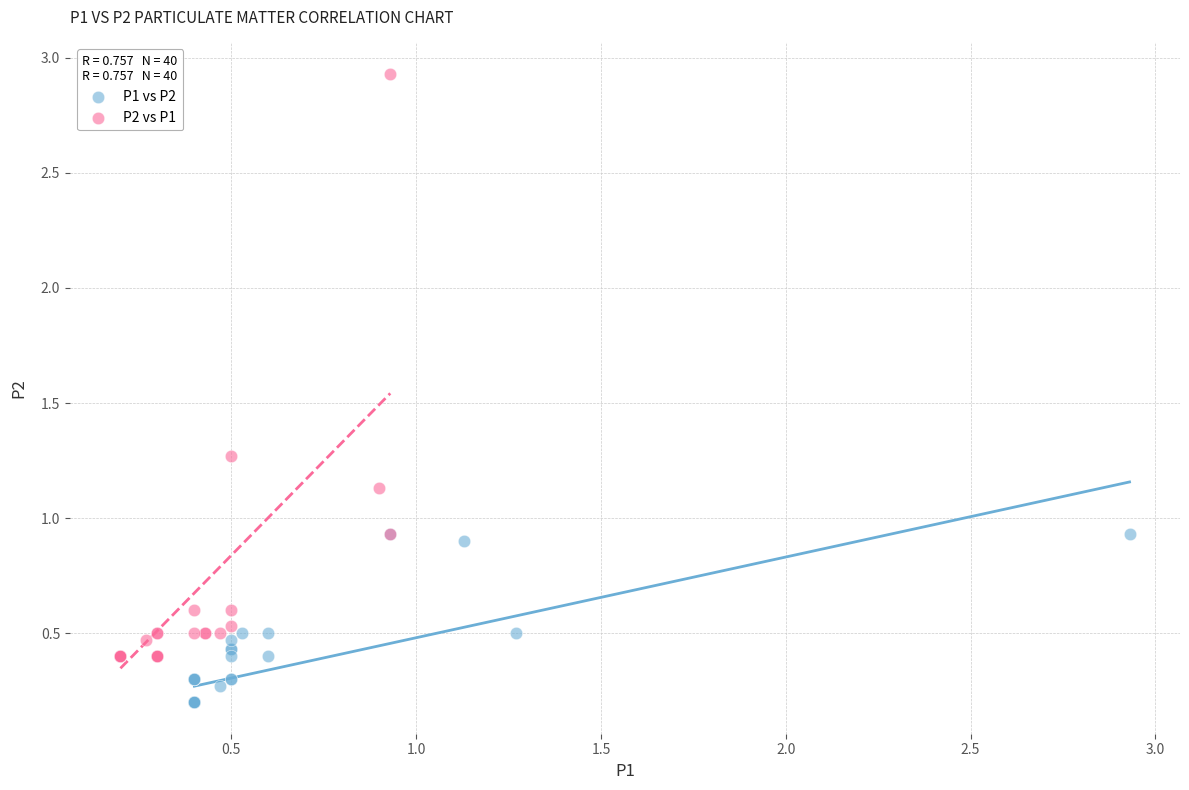

Which series has the largest Y range (max minus min)?

P2 vs P1